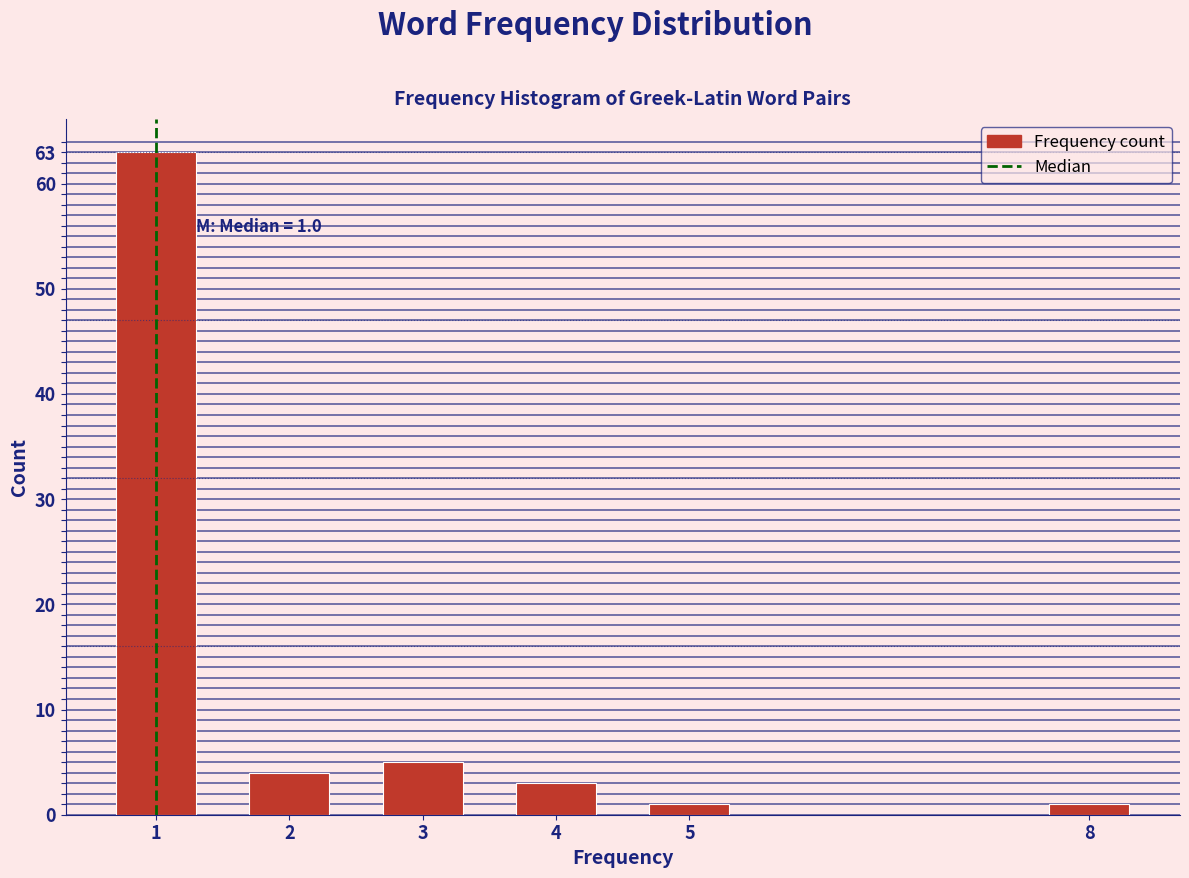

Reading left to right, transcribe all the data shown in this chart.

63	4	5	3	1	1